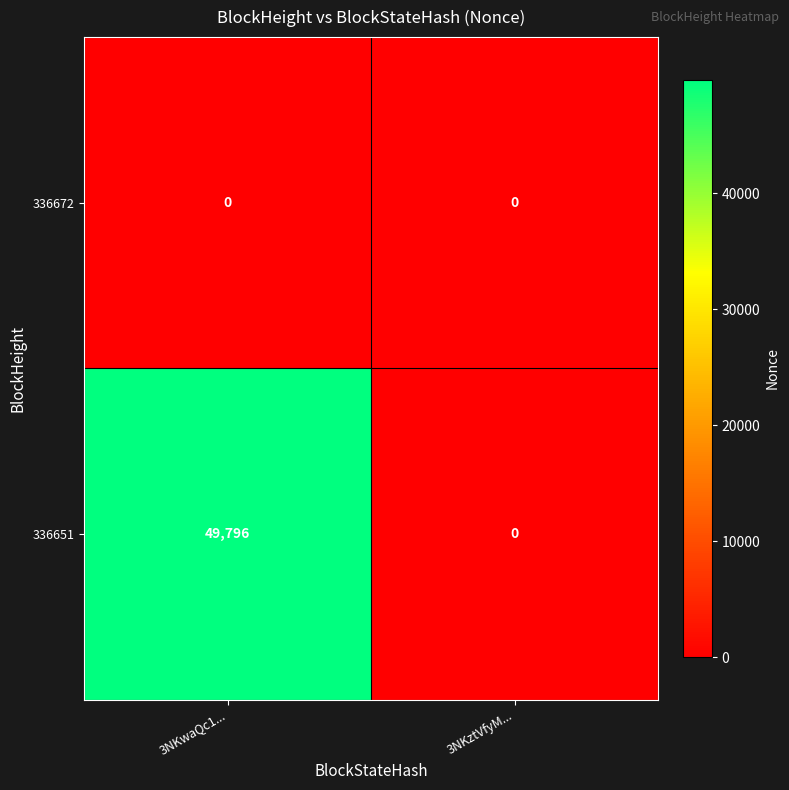

What is the maximum value for 336651?

49796